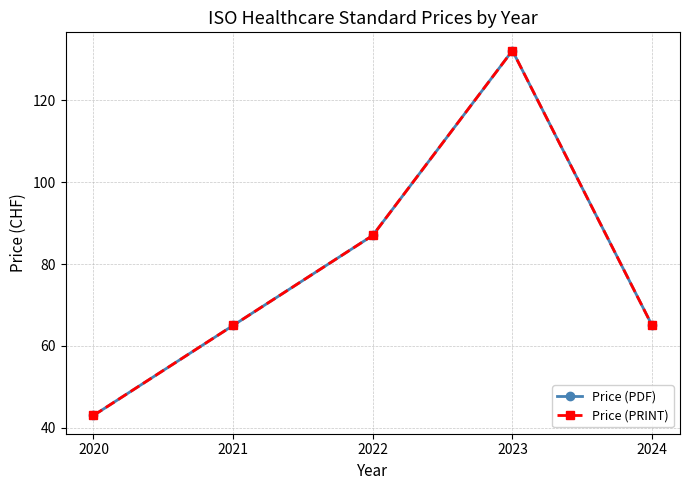

Does the chart have visible grid lines?

Yes